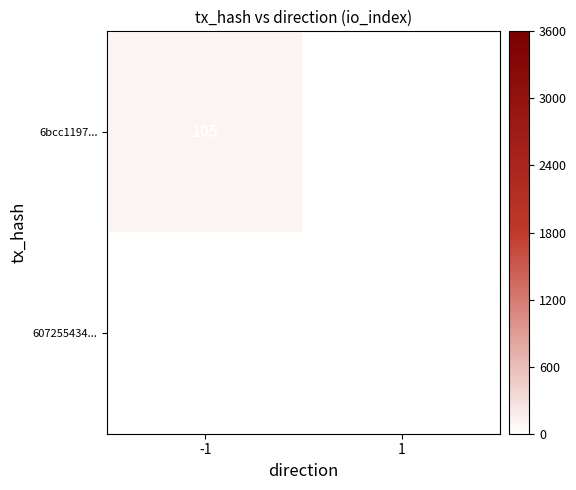

The 607255434... series shows 5 at 1. True or false?

True